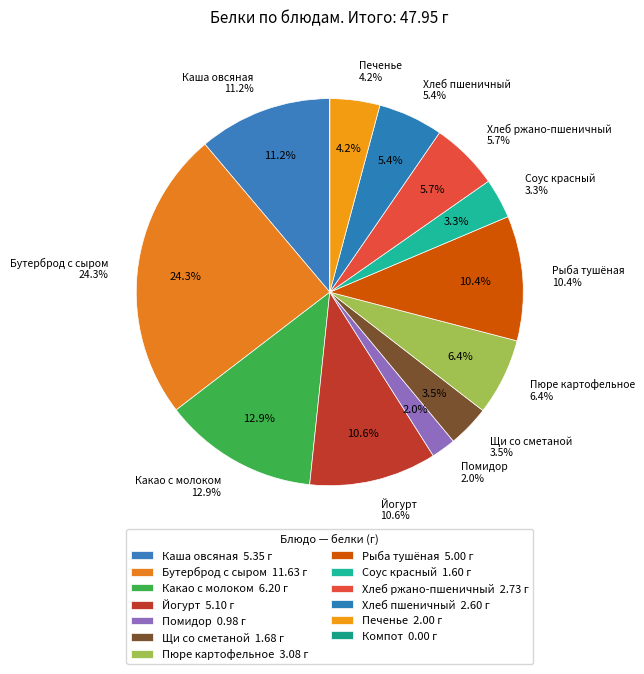

To the nearest percent, what is the combined percentage of Каша овсяная and Йогурт?

22%